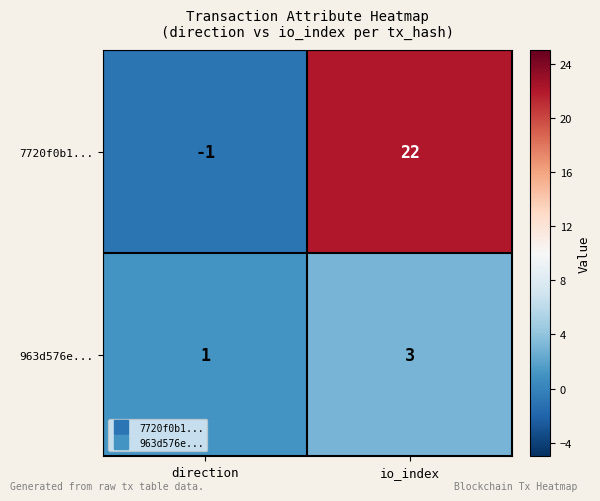

What value does the 7720f0b1... series have at io_index, to the nearest 5?

20